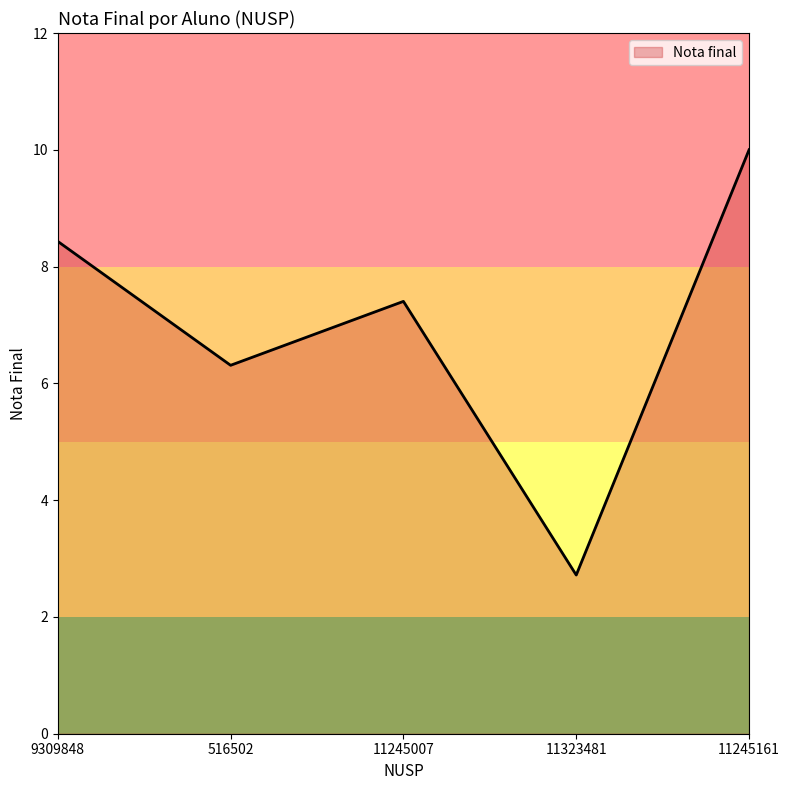

What is the sum of all values?

34.9